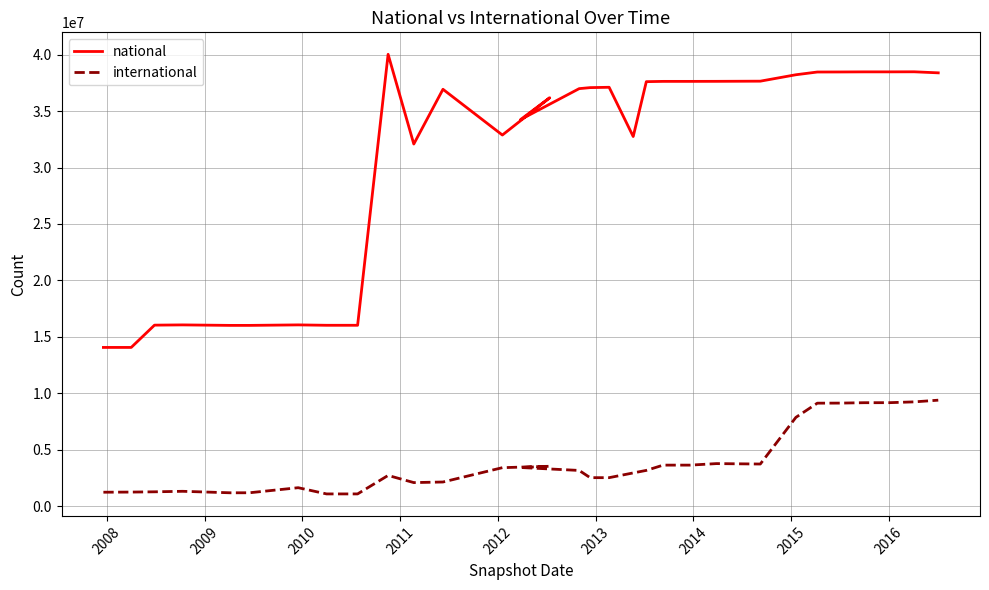

Does the chart display data point markers on the line(s)?

No